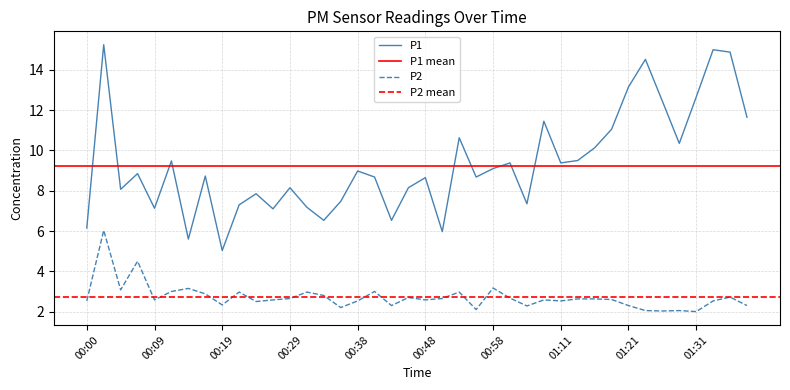

True or false: P1 and P2 cross at least once.

False